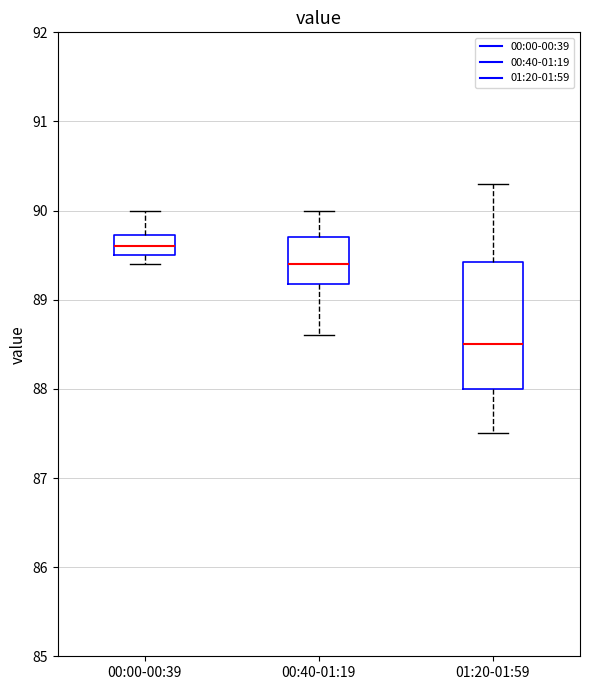

Which box is the tallest, from its lower edge to its upper edge?

01:20-01:59